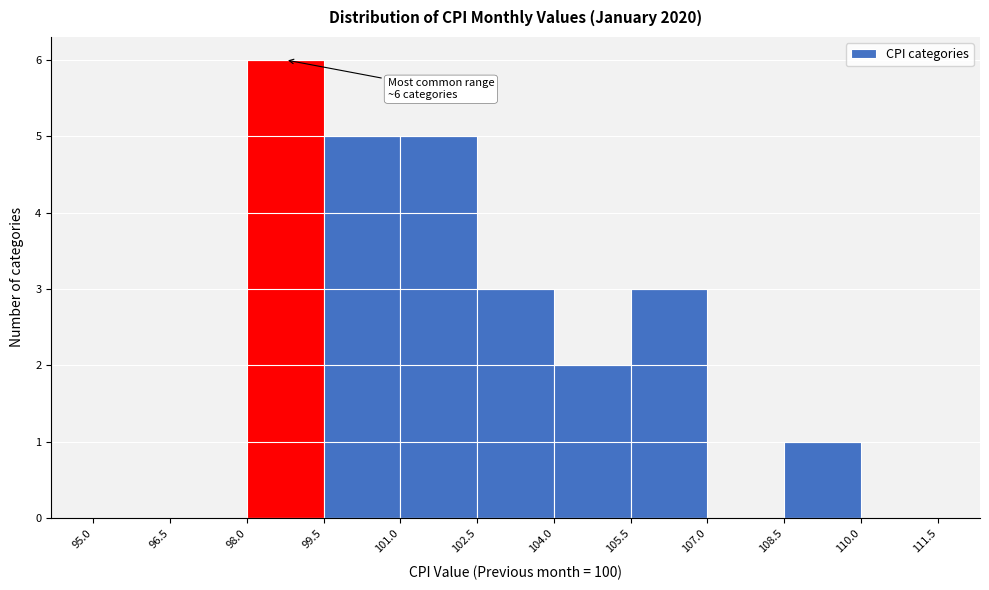

Over which range of the x-axis is the bar tallest?

98.0 to 99.5